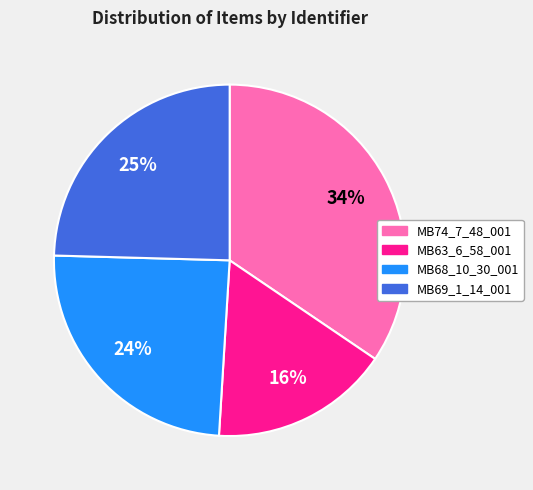

Do MB74_7_48_001 and MB69_1_14_001 together represent more than half of the pie?

Yes